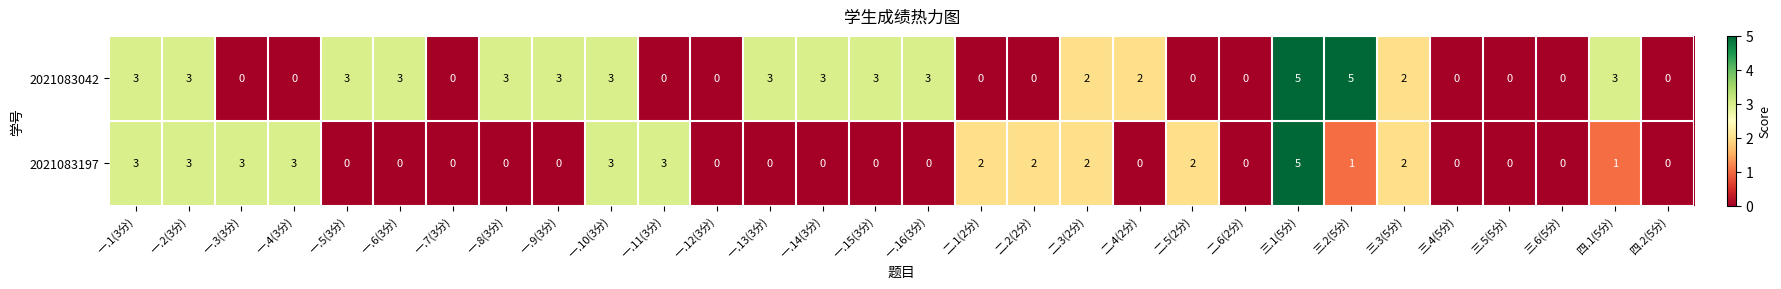

What is the difference between the maximum and second lowest values in the 2021083042 series?

5